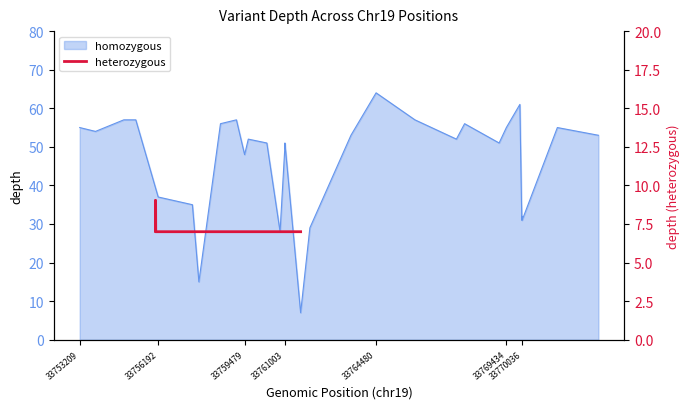

Does the chart display data point markers on the line(s)?

No